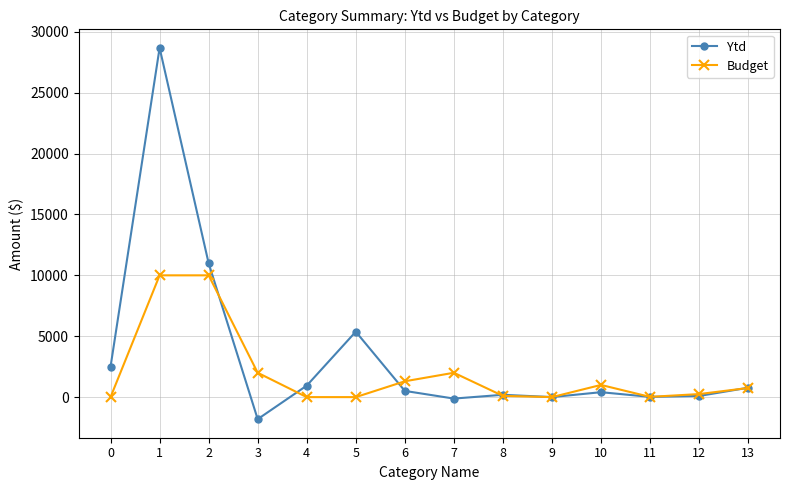

Between 0 and 6, which series saw the biggest shift?

Ytd